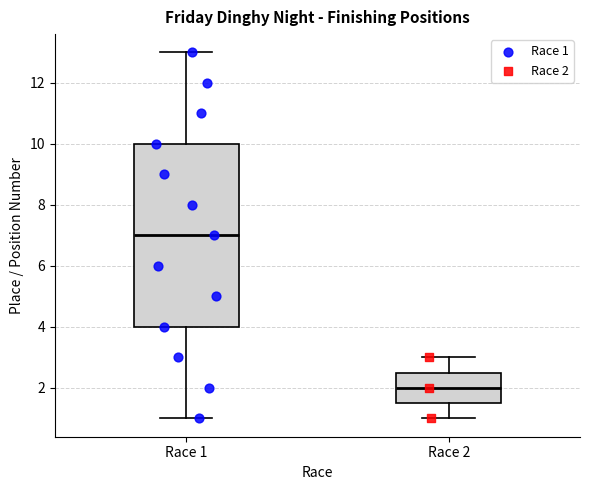

Reading left to right, transcribe this box plot: for each box, give where its median line is, the range the box spans, and where its two whiskers end, as read against the y-axis. The values are not printed on the chart, so give them approximately, as read against the axis.

Race 1: median 7.0, box 4.0 to 10.0, whiskers 1.0 to 13.0
Race 2: median 2.0, box 1.6 to 2.6, whiskers 1.0 to 3.0